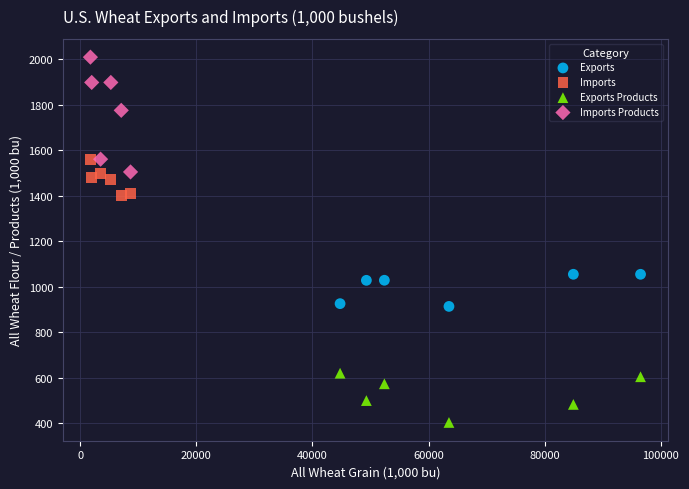

Which series has the widest spread of Y values?

Imports Products